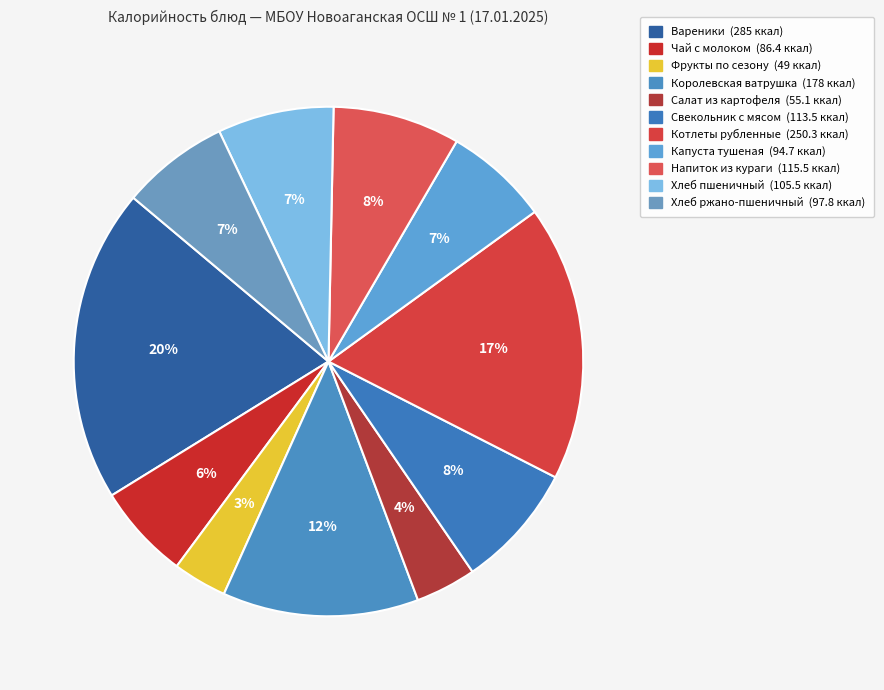

How many segments does this pie chart have?

11